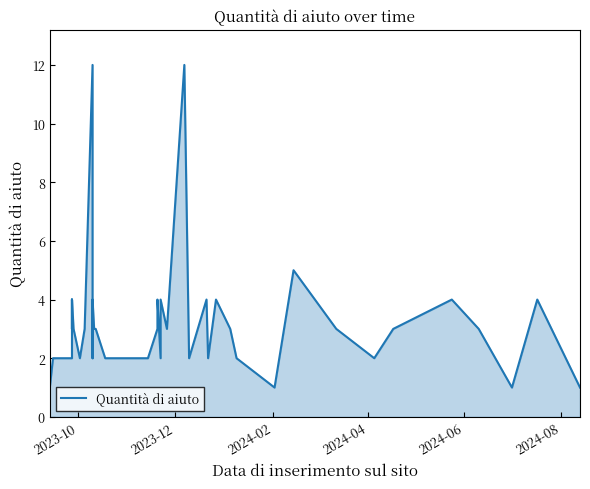

How many data points are above 3?

12